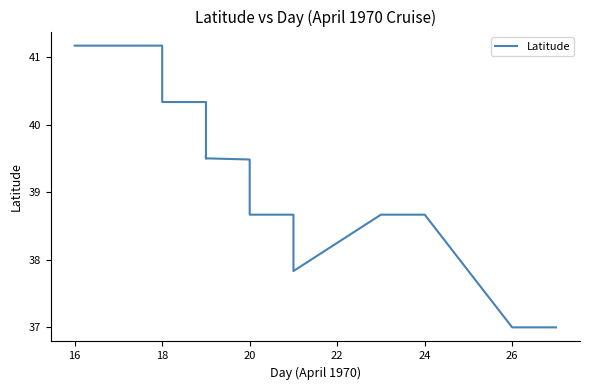

What is the maximum value shown in the chart?

41.2